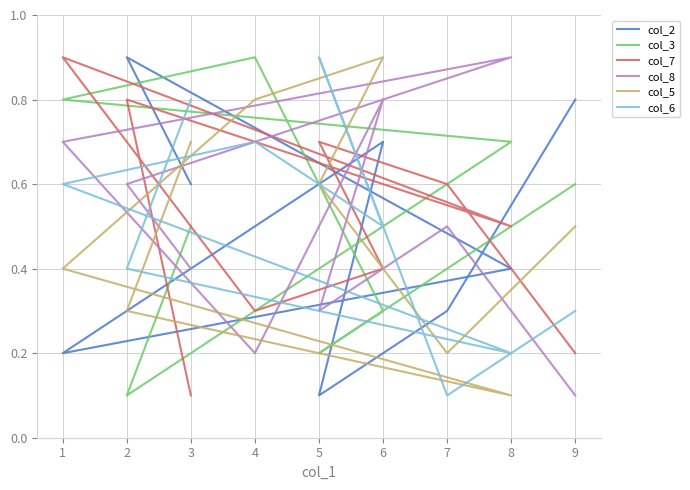

How many interior local valleys does the col_2 series have?

2